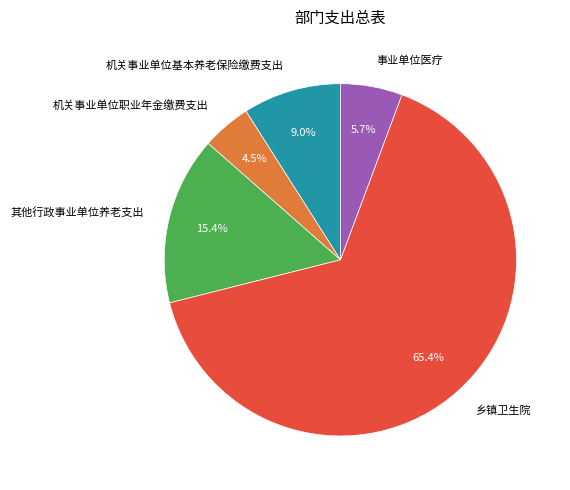

To the nearest percent, what percentage of the pie is 机关事业单位基本养老保险缴费支出?

9%